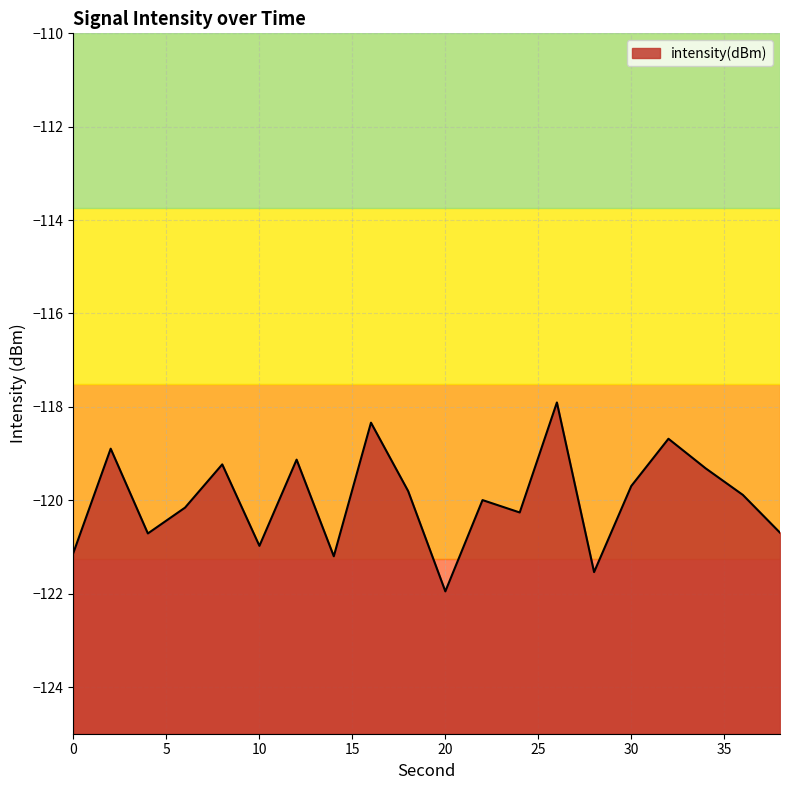

What is the change in value from 18 to 38?

-0.9